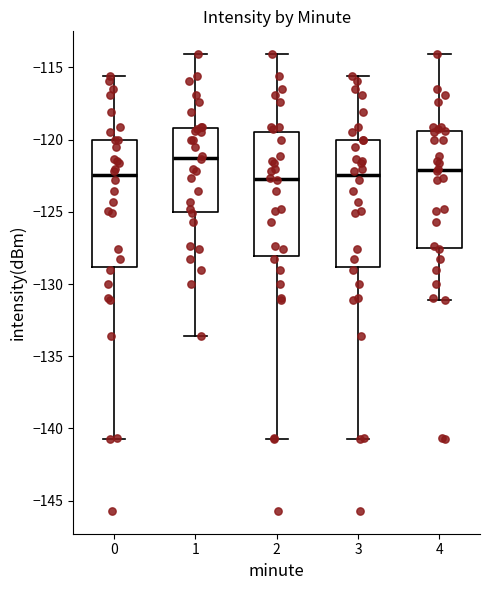

Reading left to right, transcribe this box plot: for each box, give where its median line is, the range the box spans, and where its two whiskers end, as read against the y-axis. The values are not printed on the chart, so give them approximately, as read against the axis.

0: median -122.5, box -129.0 to -120.0, whiskers -141.0 to -115.5
1: median -121.0, box -125.0 to -119.0, whiskers -133.5 to -114.0
2: median -122.5, box -128.0 to -119.5, whiskers -141.0 to -114.0
3: median -122.5, box -129.0 to -120.0, whiskers -141.0 to -115.5
4: median -122.0, box -127.5 to -119.5, whiskers -131.0 to -114.0